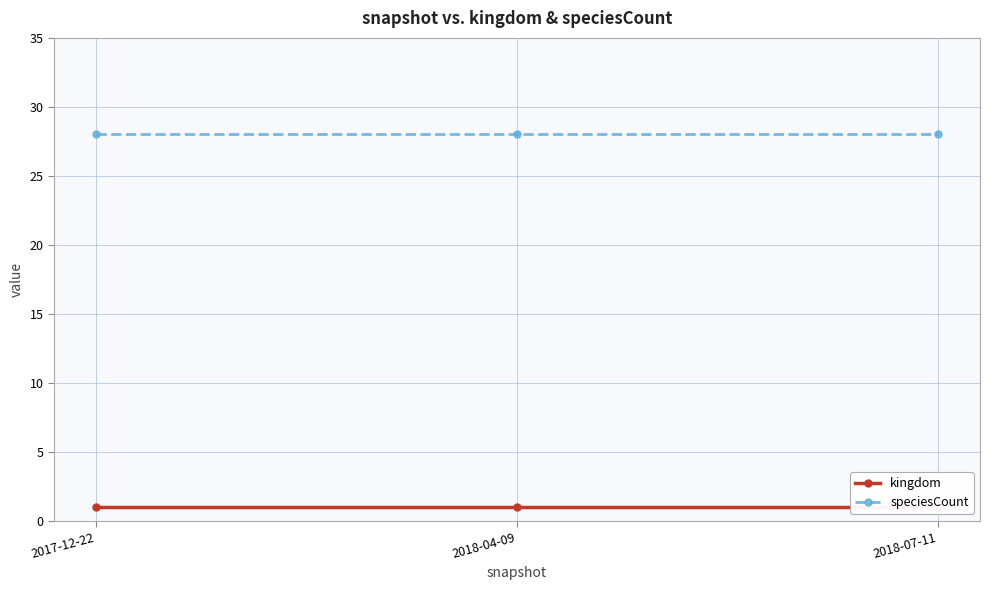

Reading left to right, list all the values displayed in this chart.

kingdom: 1	1	1
speciesCount: 28	28	28